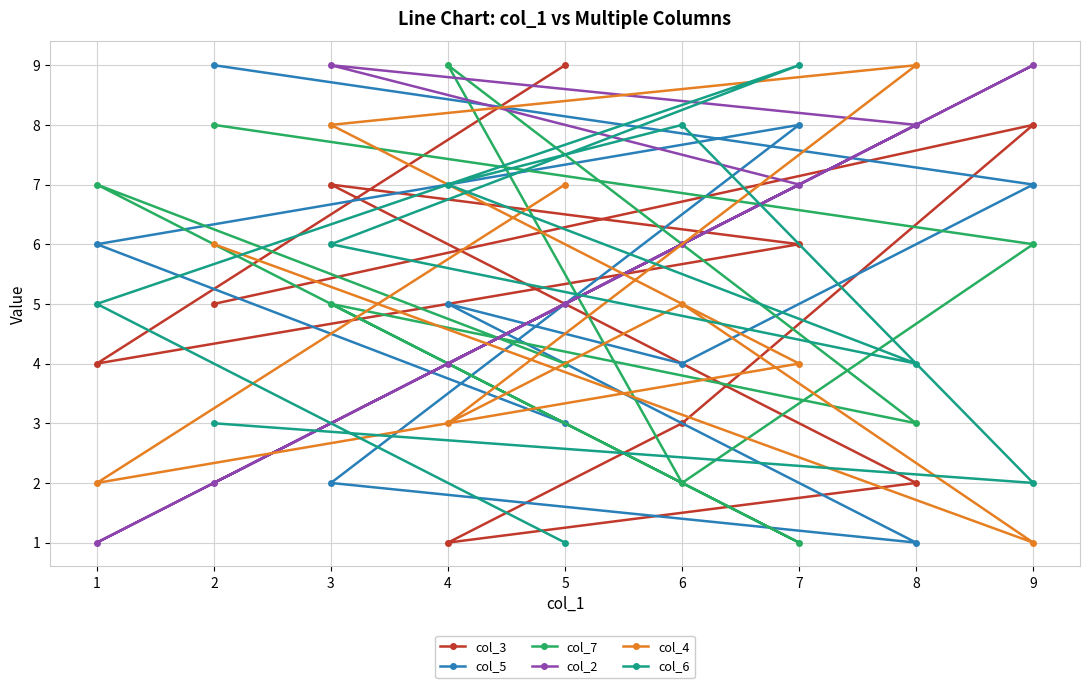

What are all the series names shown in the legend?

col_3, col_5, col_7, col_2, col_4, col_6